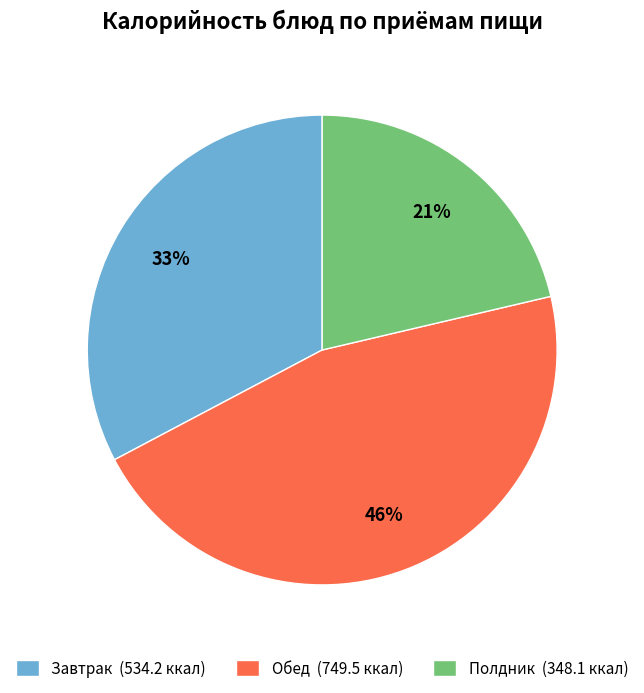

Is it true that Полдник (348.1 ккал) is 29% of the pie?

False